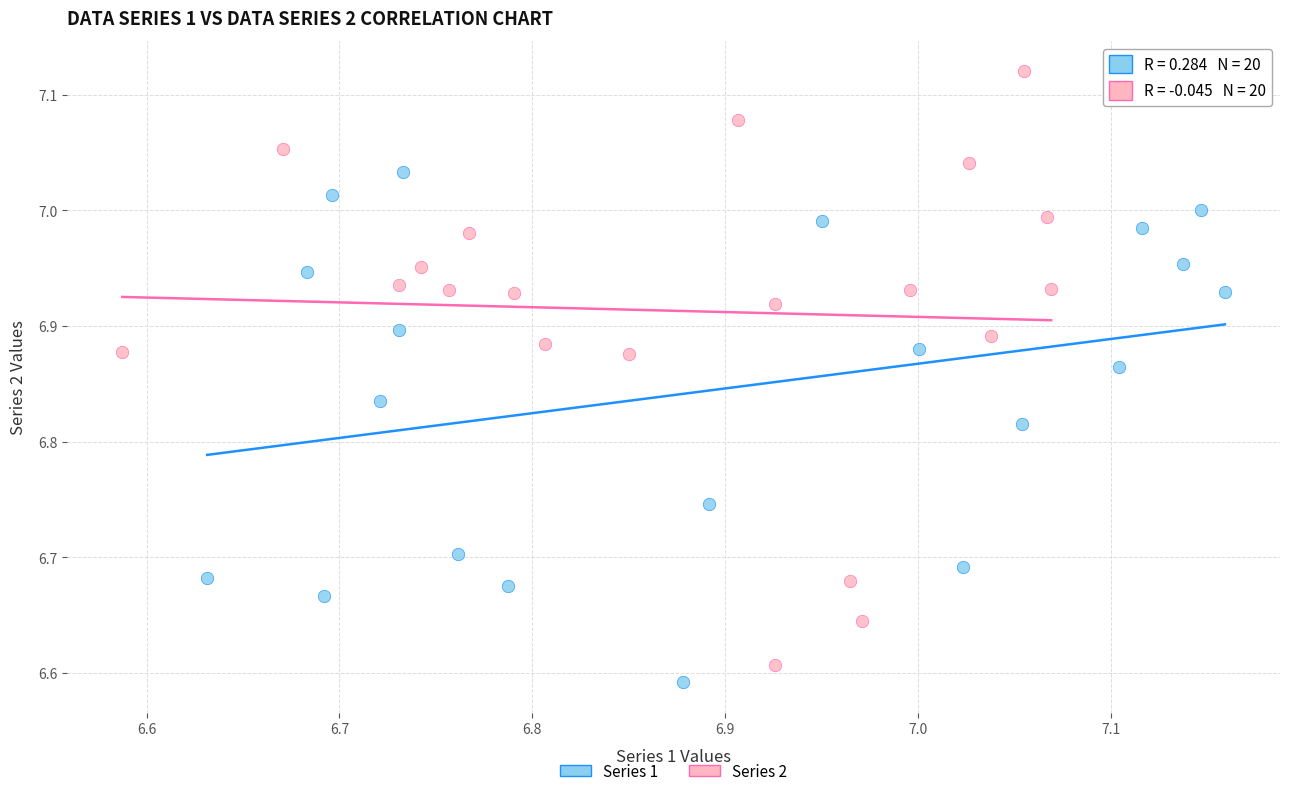

What are all the series names shown in the legend?

Series 1, Series 2